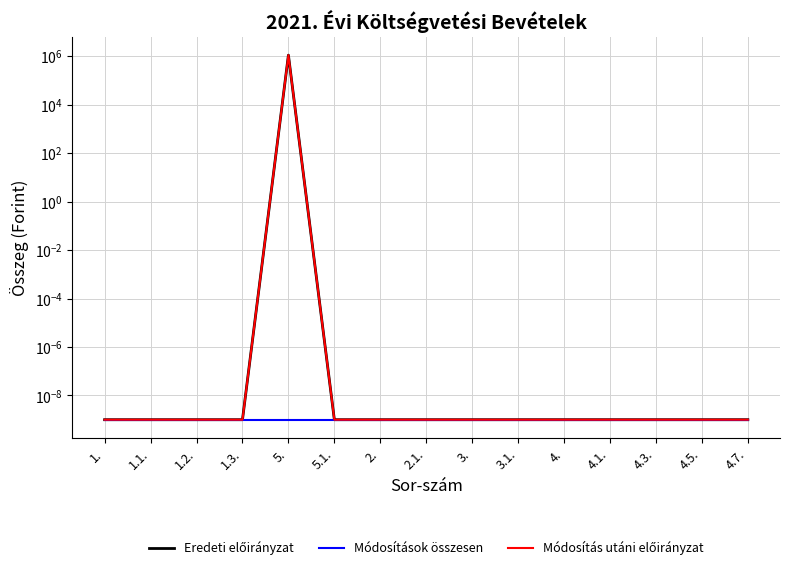

Is the value of Eredeti előirányzat at 1. greater than the value of Módosítások összesen at 4.3.?

No